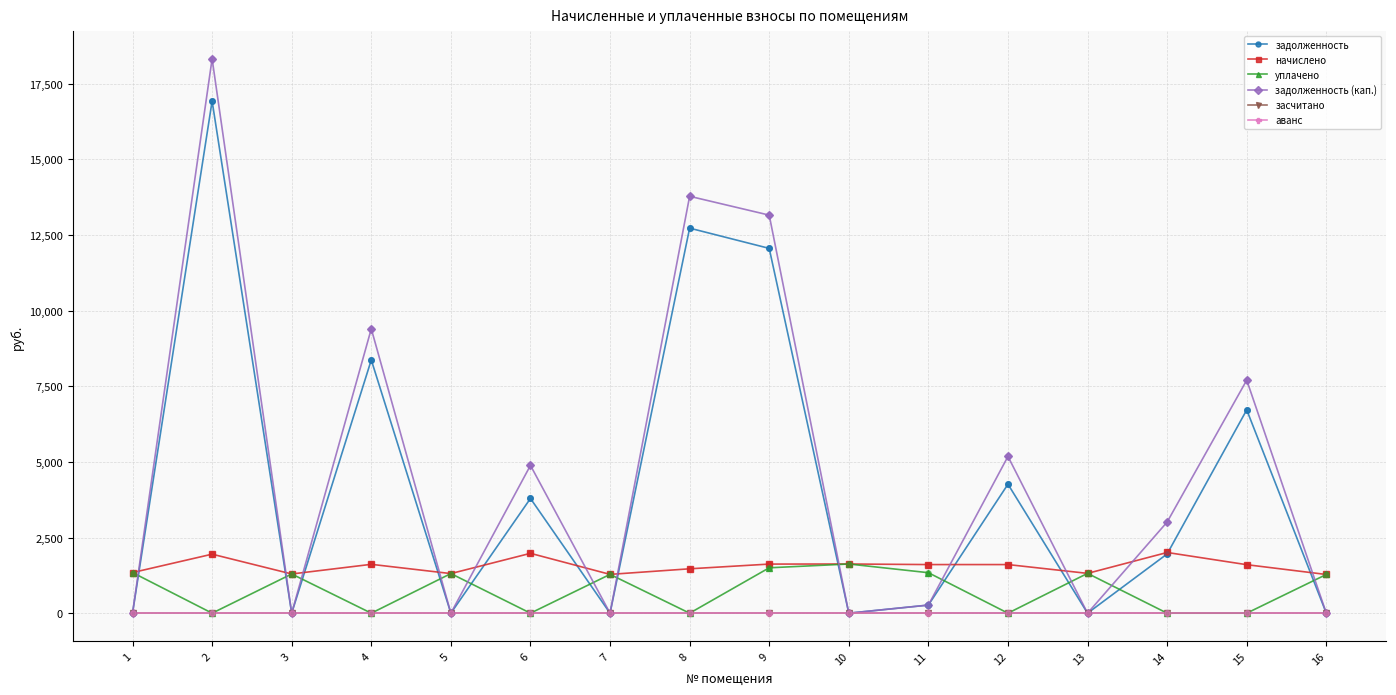

Does the chart have visible grid lines?

Yes